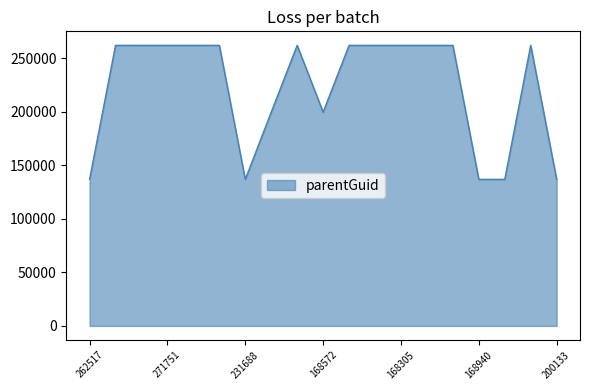

What is the greatest value displayed?

262207